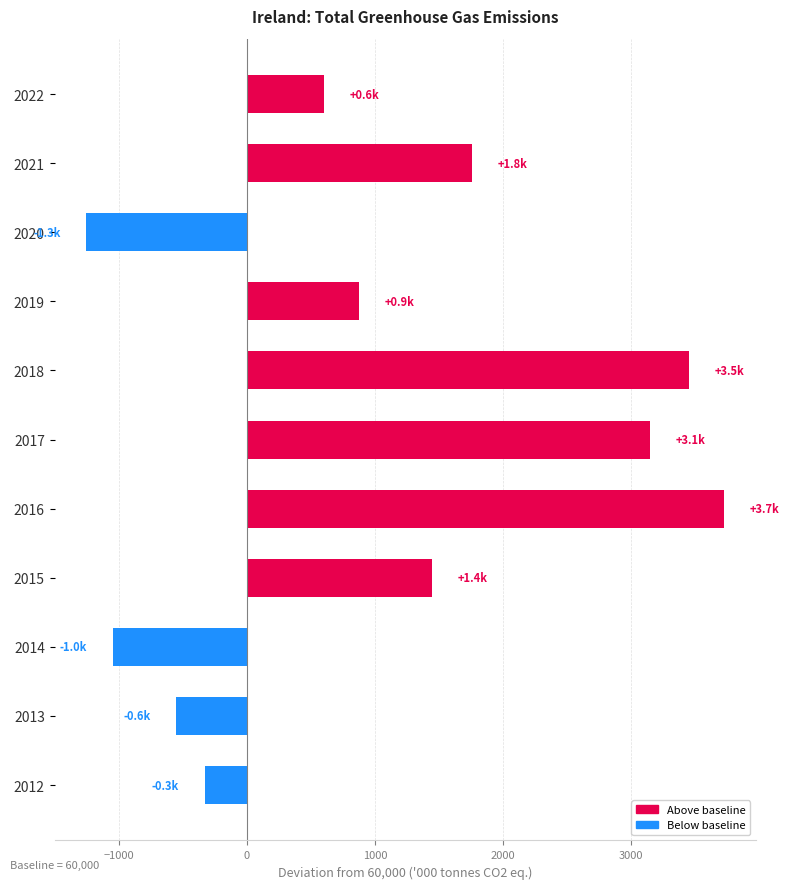

Are the bars grouped side by side (vs. stacked)?

No